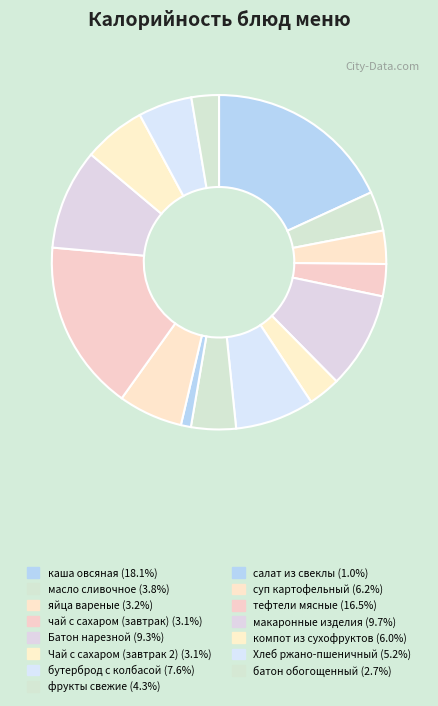

True or false: компот из сухофруктов accounts for 6% of the total.

True